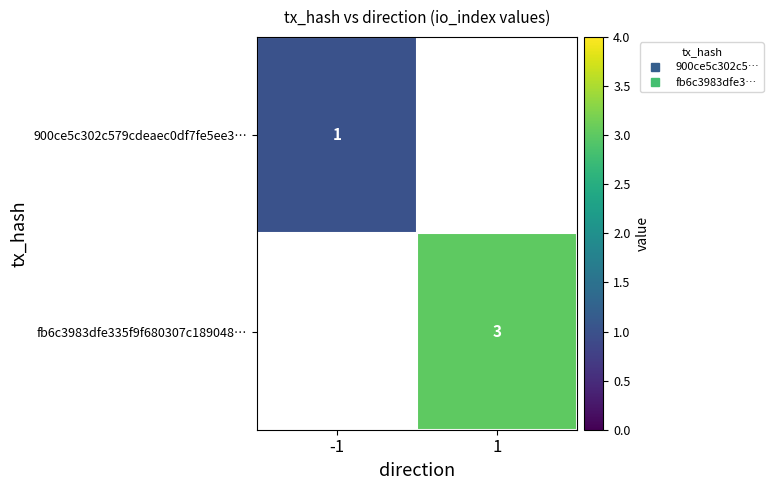

List the series in order of their peak value, lowest first.

900ce5c302c579cdeaec0df7fe5ee3…, fb6c3983dfe335f9f680307c189048…